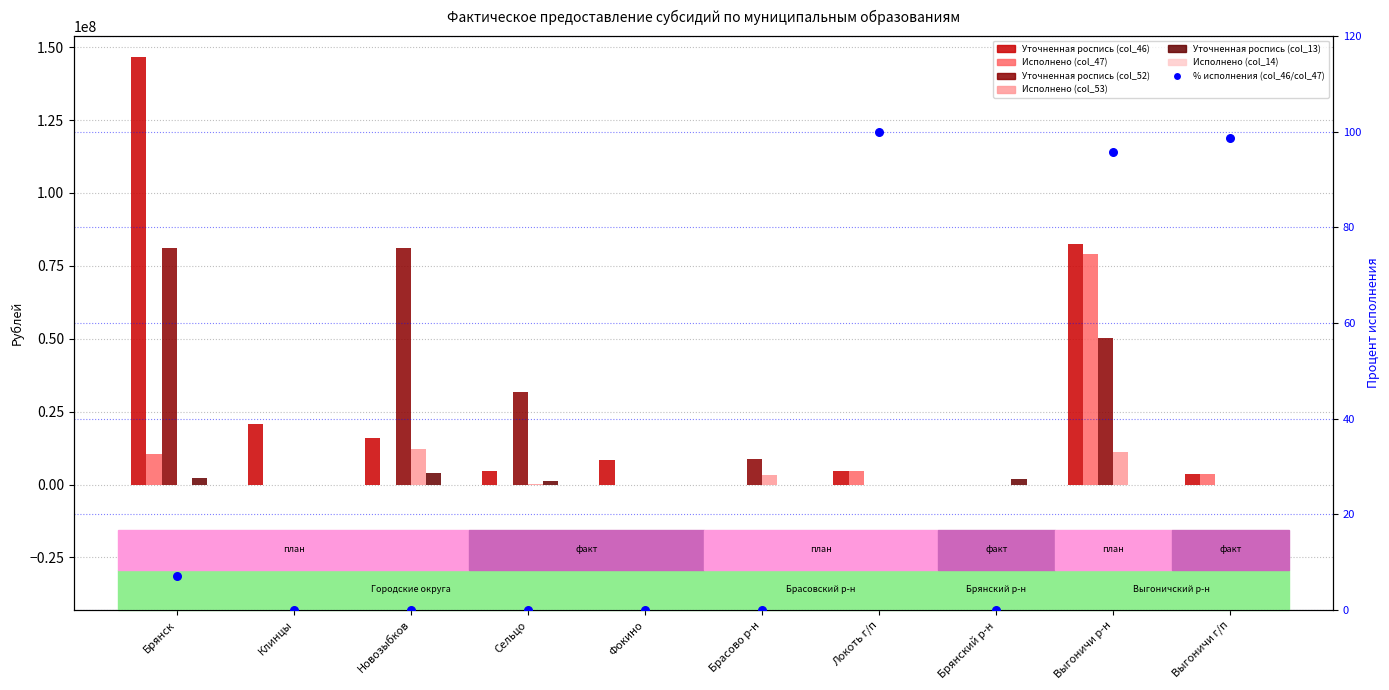

Is the value of Исполнено (col_53) at Выгоничи г/п greater than the value of Исполнено (col_47) at Выгоничи г/п?

No